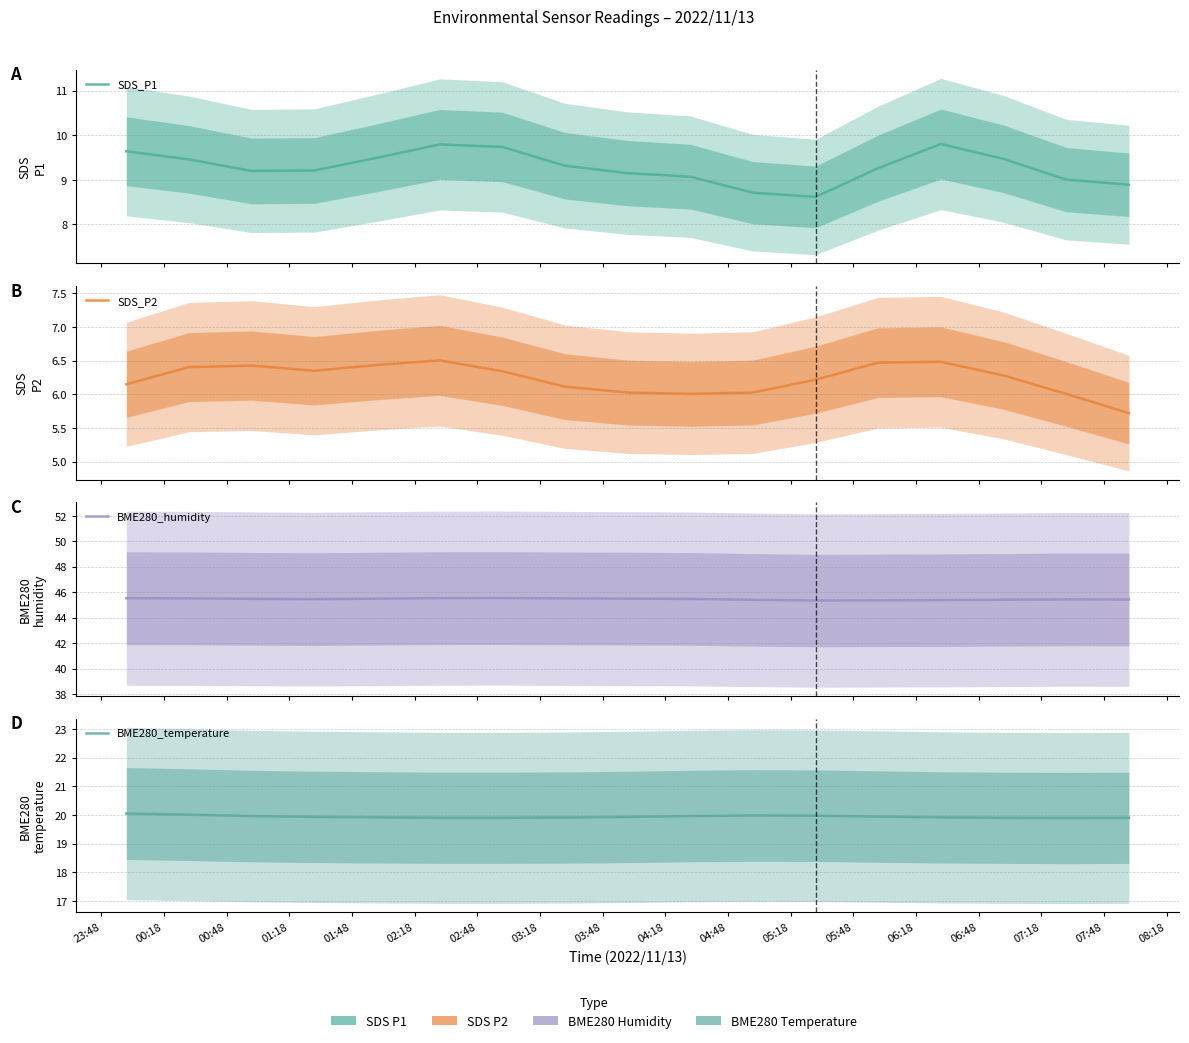

In SDS_P1, how many points are higher than both neighbors (excluding endpoints)?

2